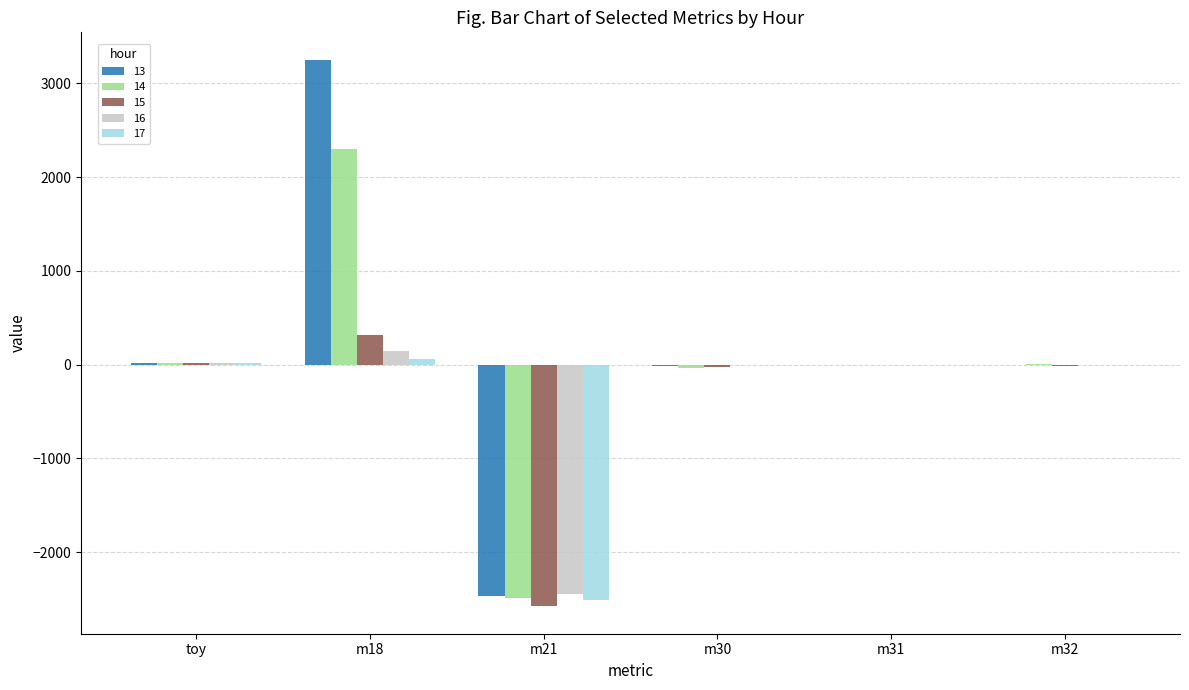

Is the value of 14 at m21 greater than the value of 13 at m32?

No